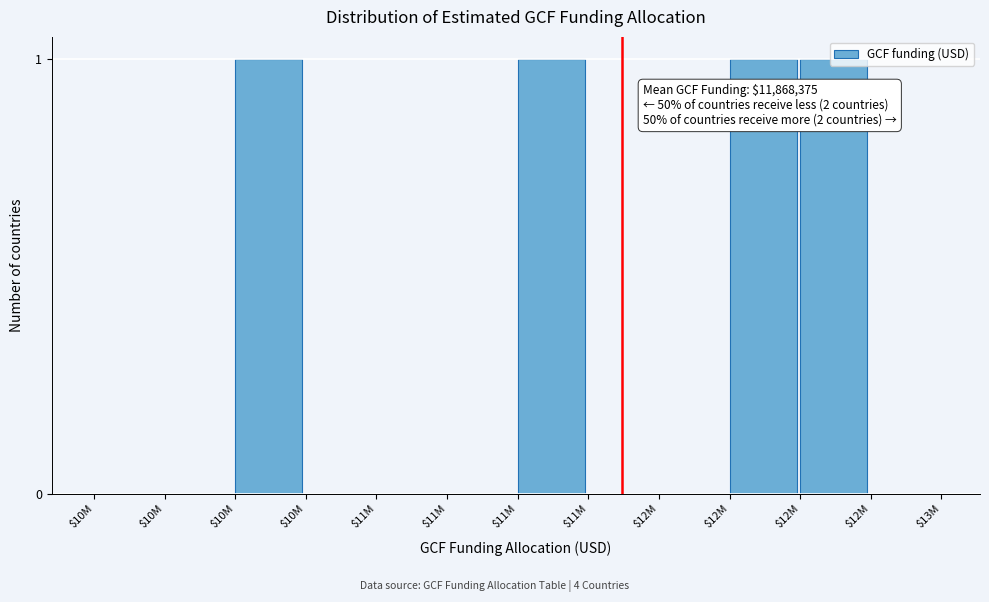

Count the number of data series in this chart.

1